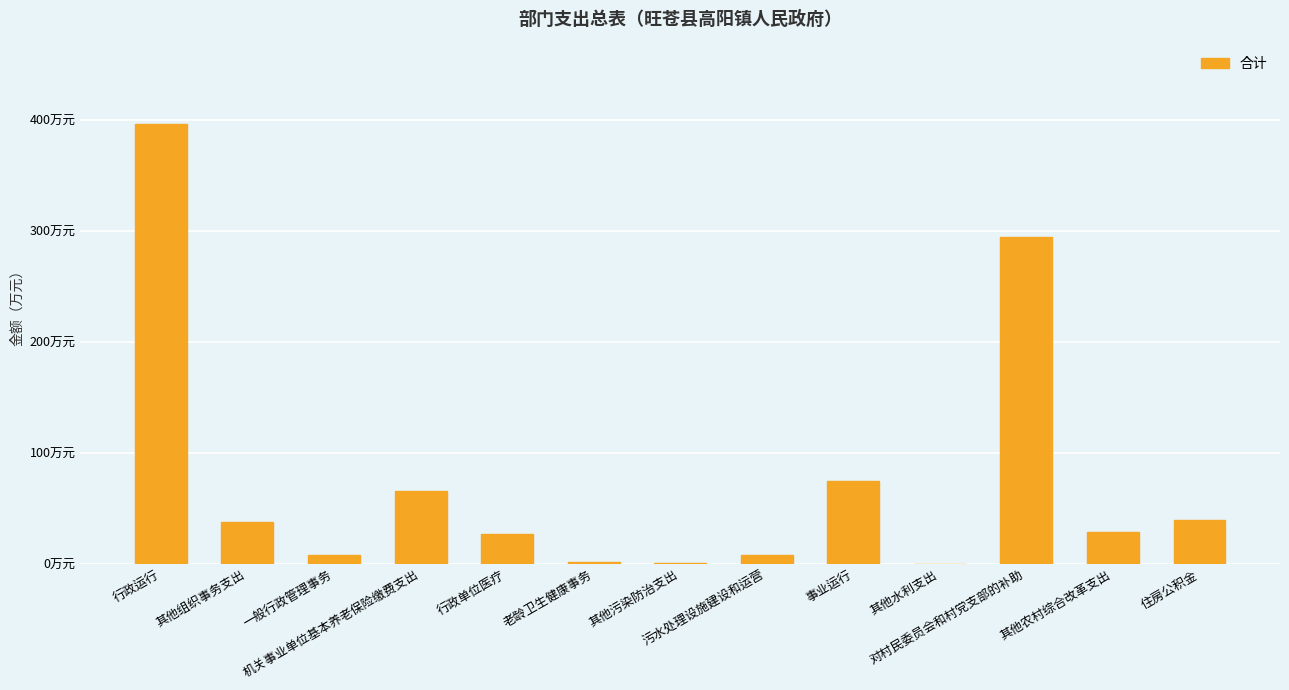

Does the chart contain any negative values?

No